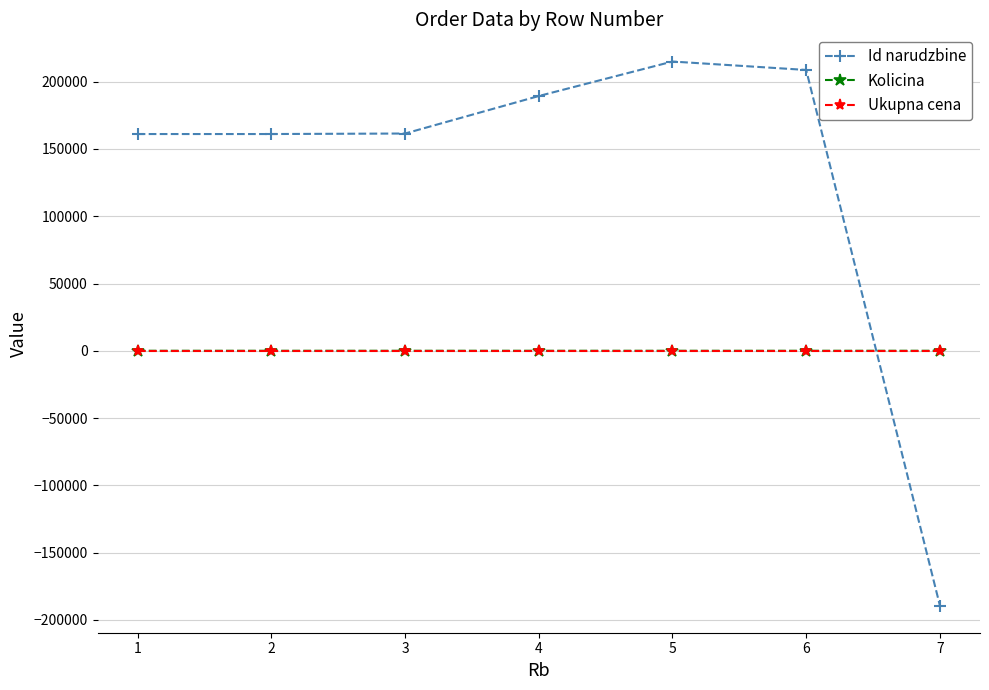

Which series has the widest spread of values?

Id narudzbine